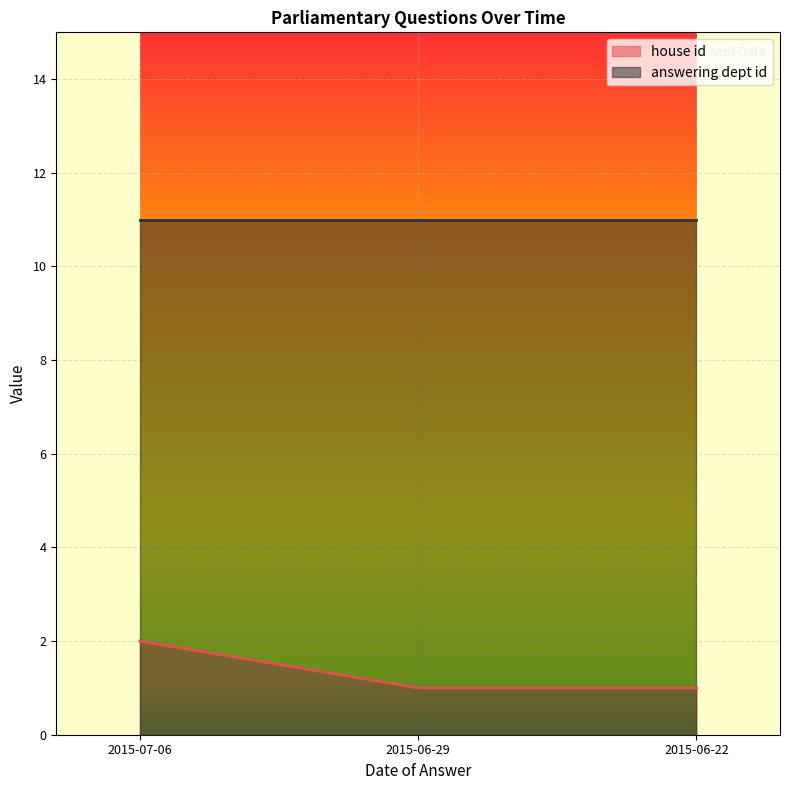

What is the difference between the maximum and minimum values?

1